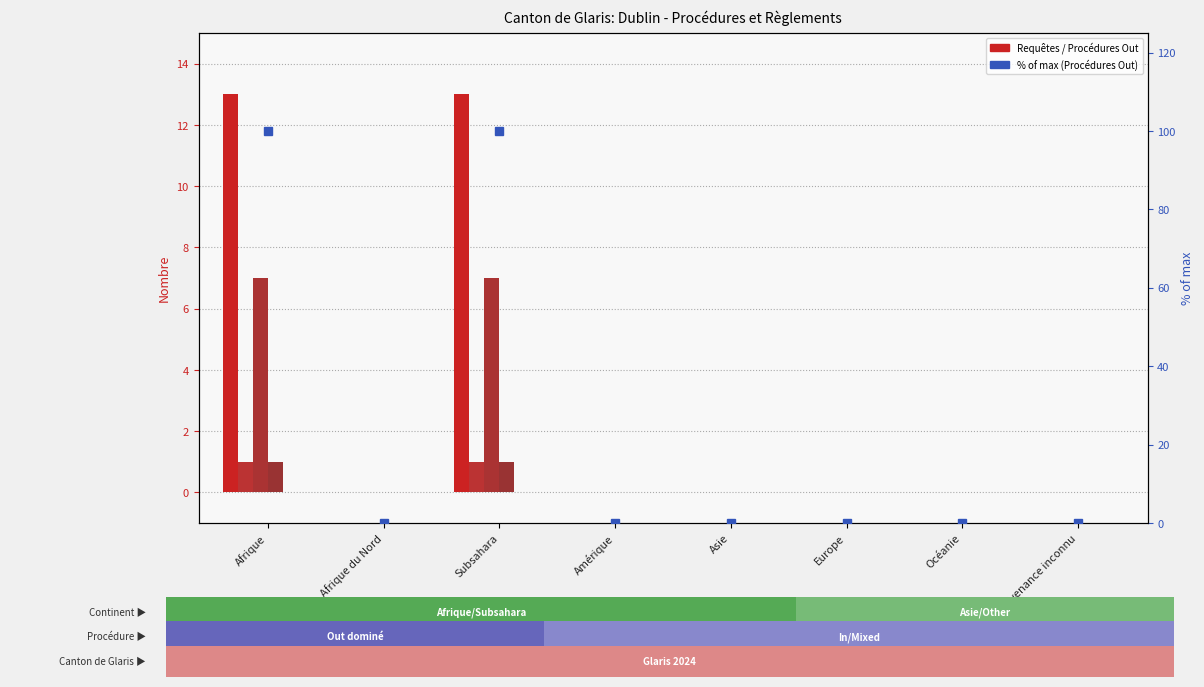

Read the Consentements value at Afrique.

7